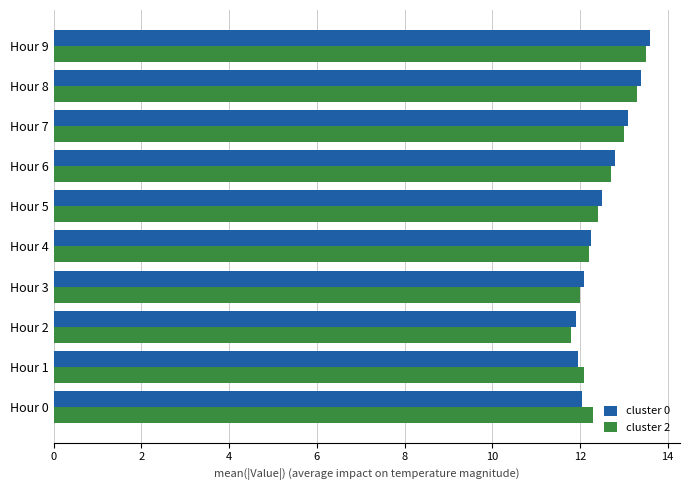

Is it true that cluster 2 equals 12.7 at Hour 6?

True